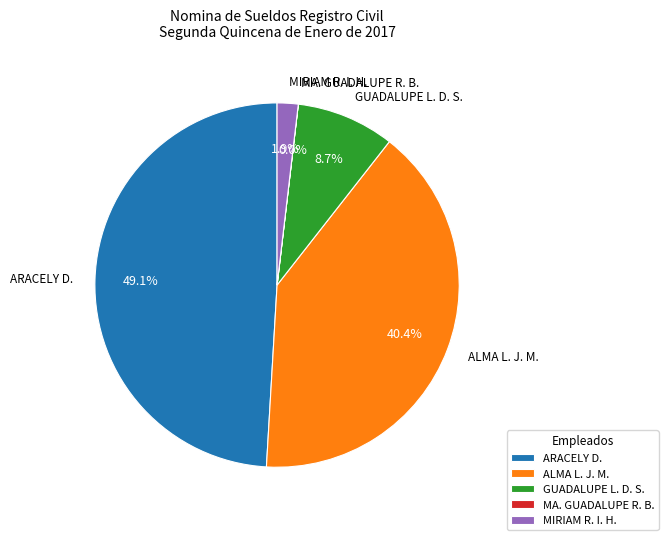

Approximately how many times larger is the value at ARACELY D. compared to ALMA L. J. M.?

1.2